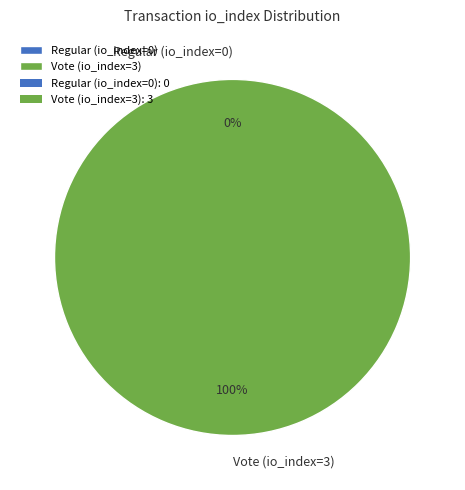

To the nearest percent, what is the average slice percentage?

50%